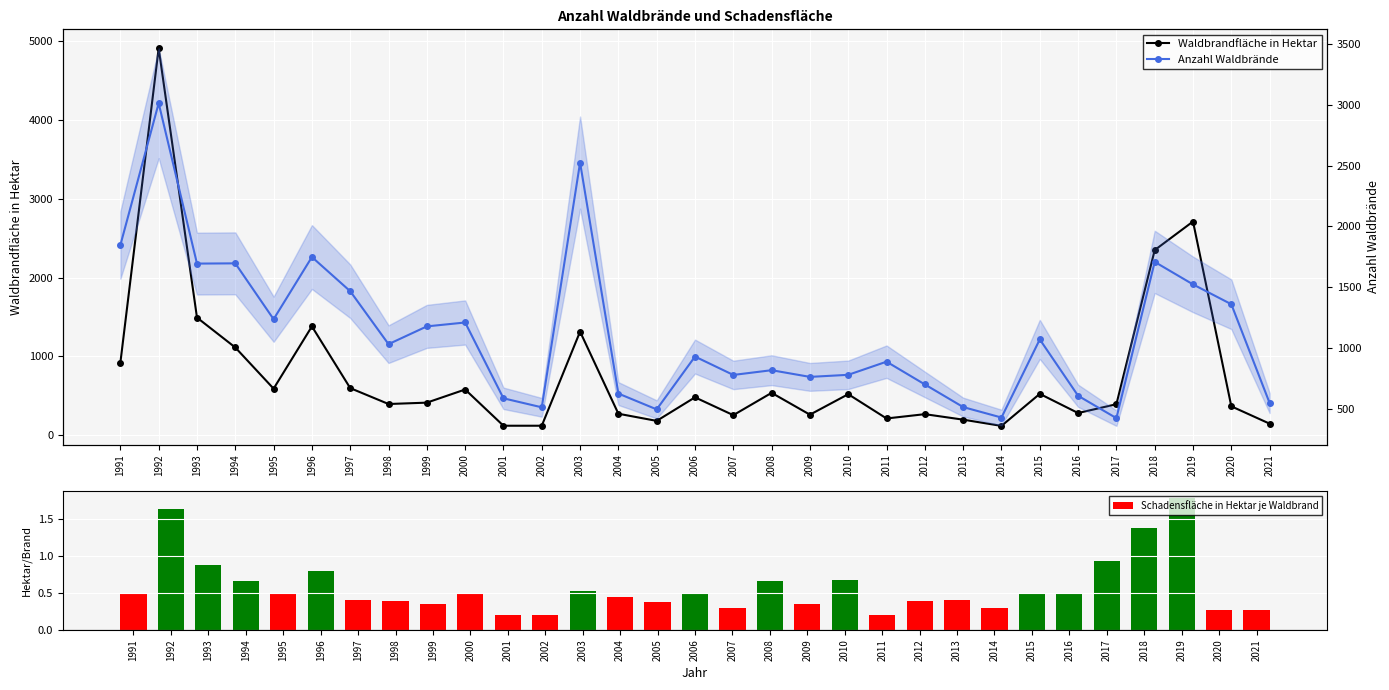

How many data points in Waldbrandfläche in Hektar are less than 414?

15